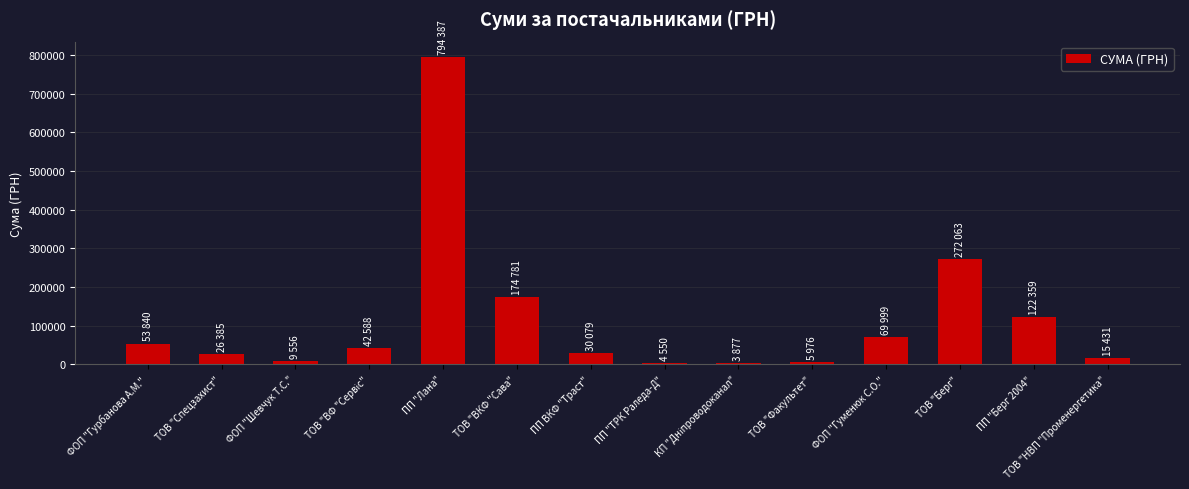

The value at ФОП "Гуменюк С.О." is 70000.0. True or false?

True